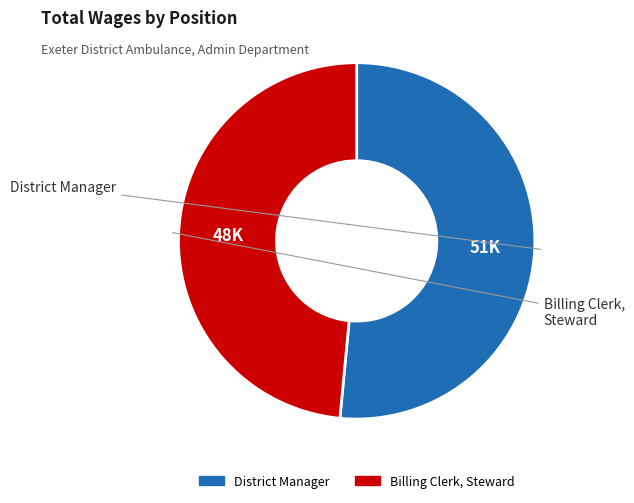

Is it true that Billing Clerk, Steward is 39% of the pie?

False